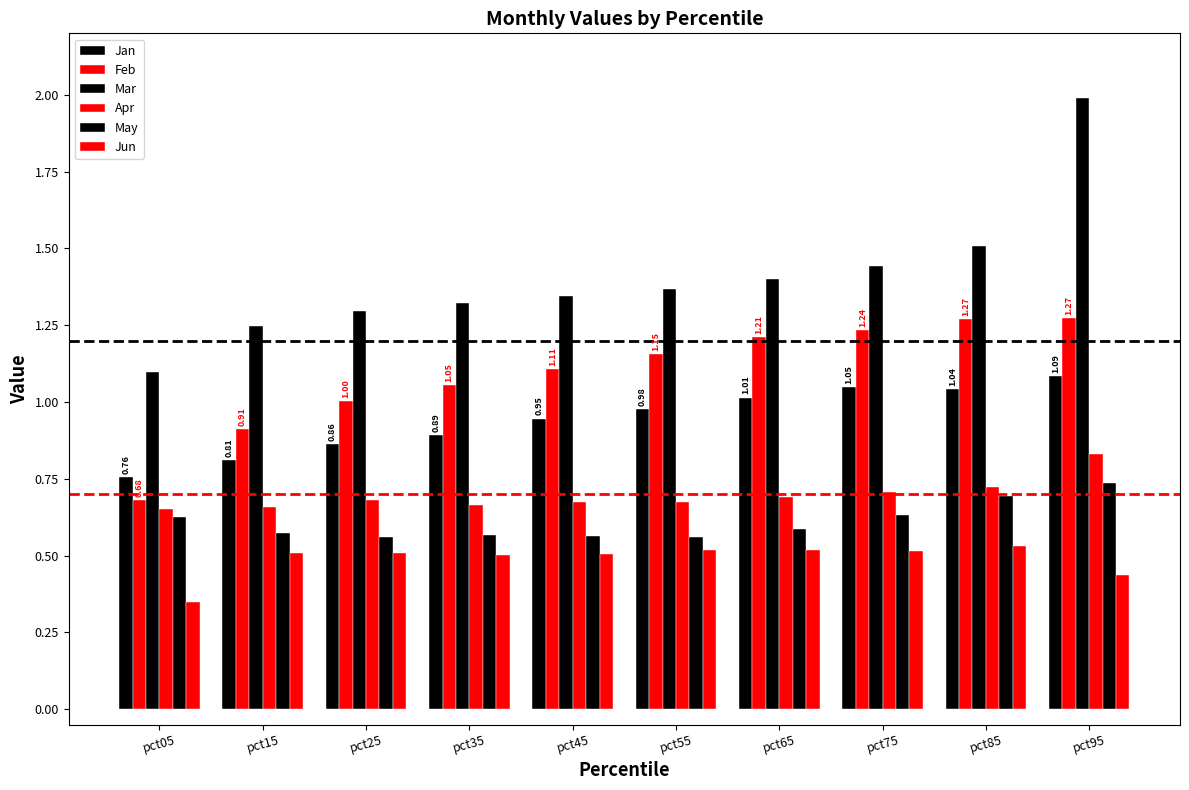

What is the difference between the Feb values at pct75 and pct55?

0.1